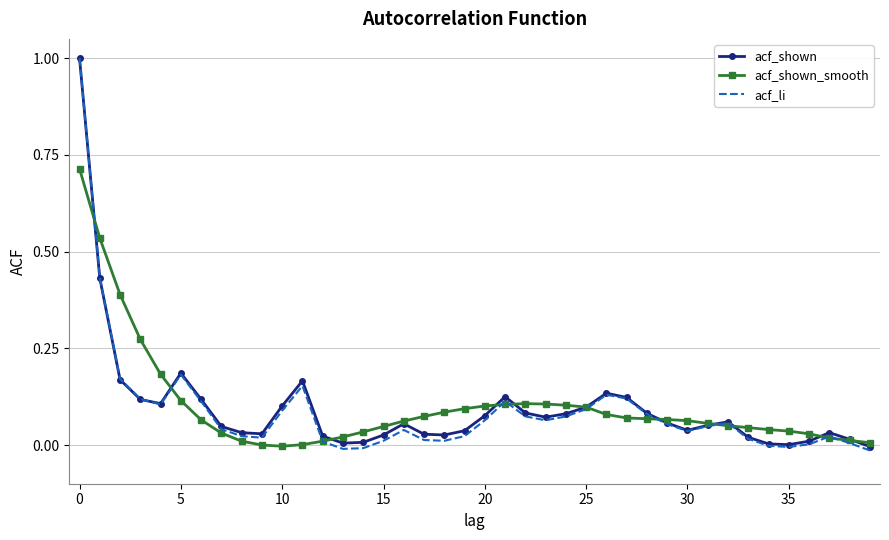

What is the maximum value shown in the chart?

1.0